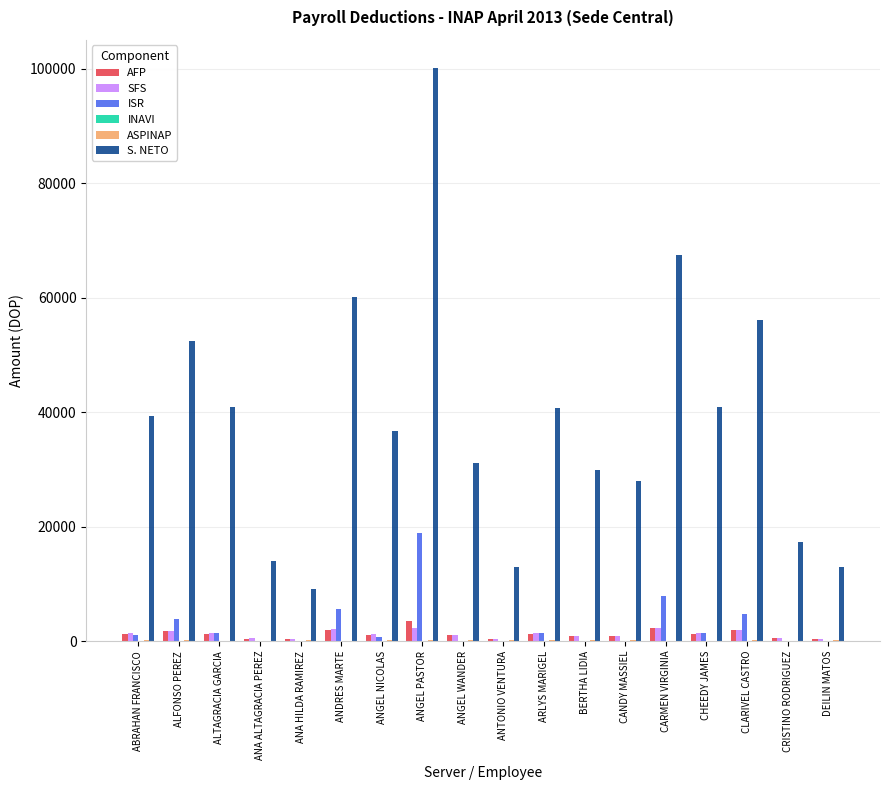

Are the bars horizontal?

No